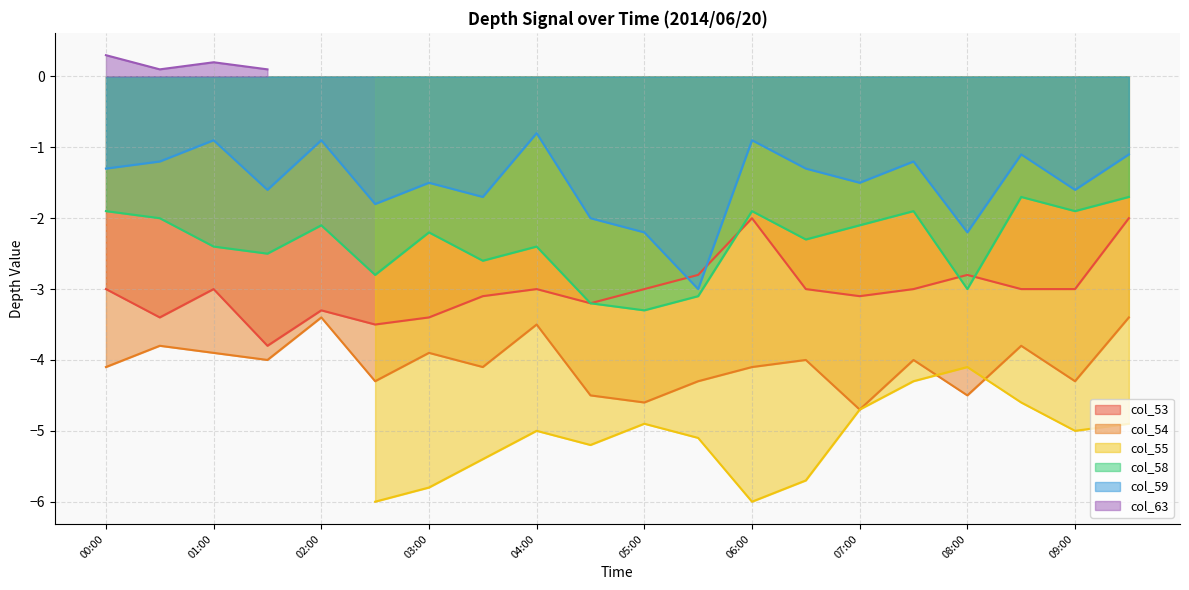

What position from the left is 07:00?

15